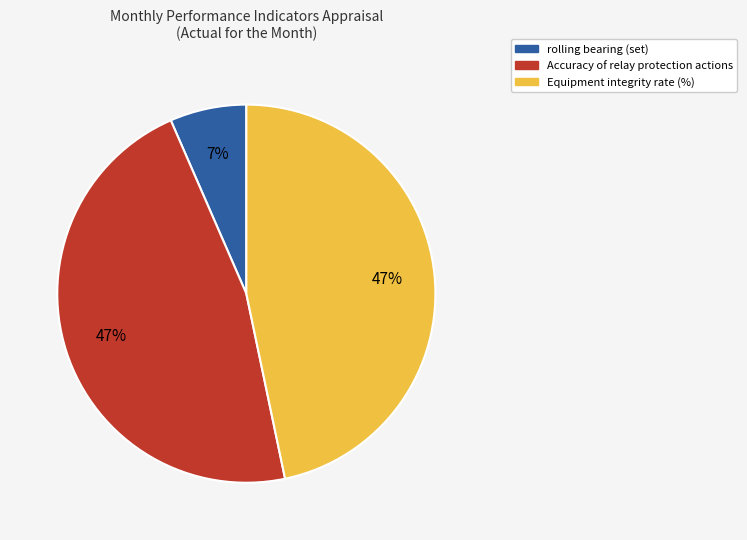

Is there a majority slice in this chart?

No